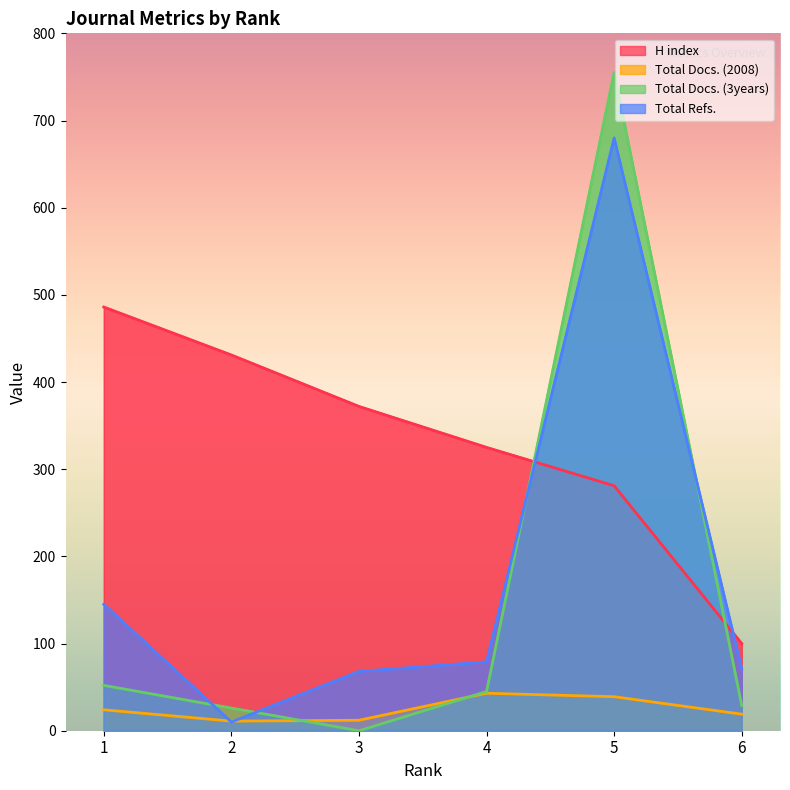

Which series has the largest total across all categories?

H index